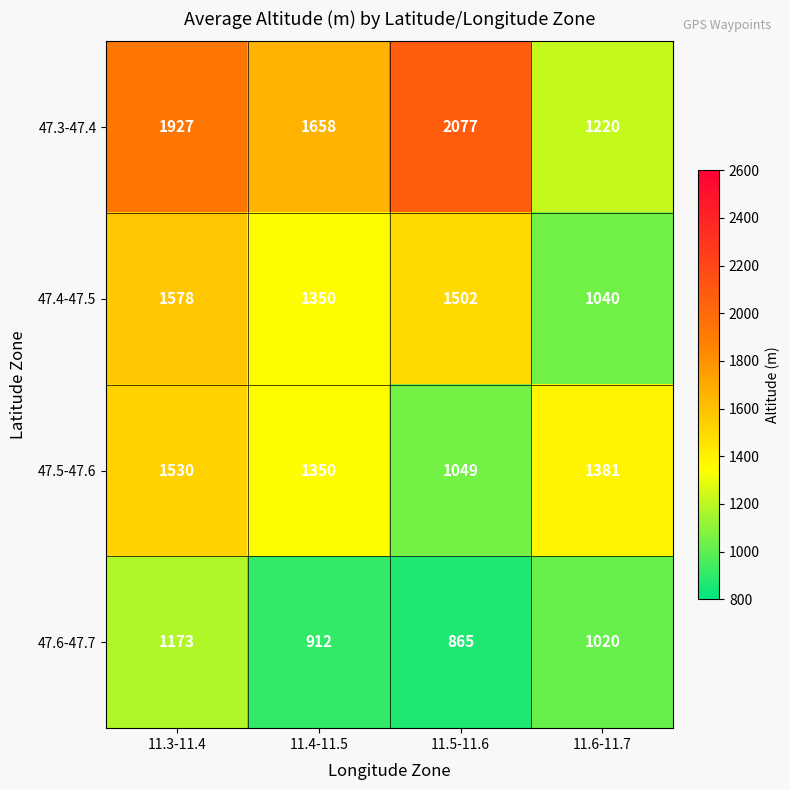

What is the sum of the 47.5-47.6 values at 11.5-11.6 and 11.3-11.4?

2579